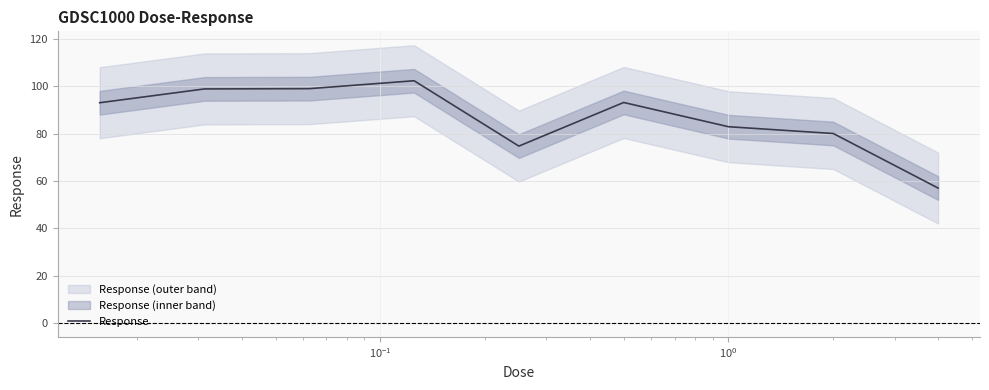

What is the sum of all values?

780.9